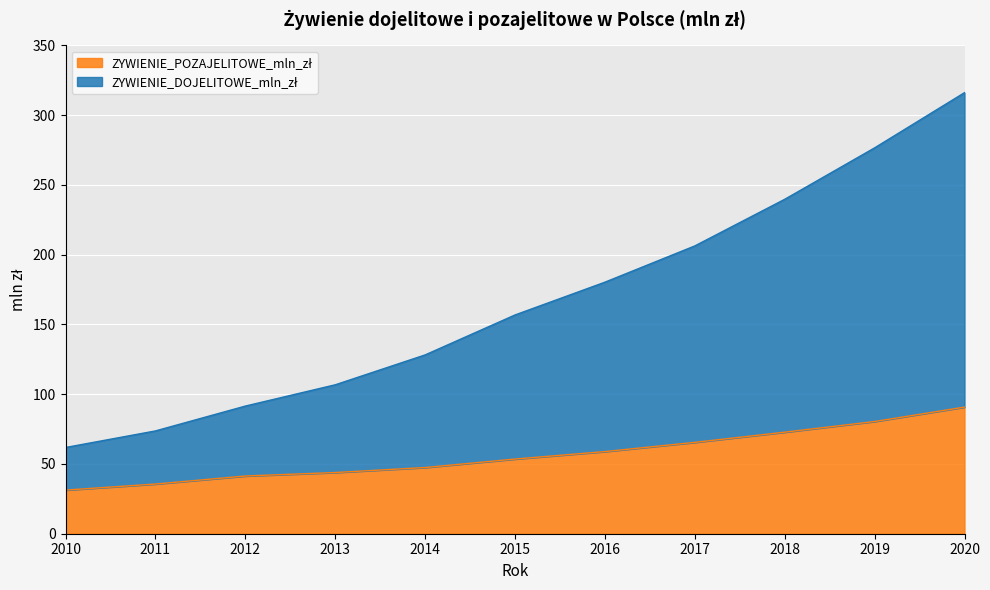

What value does the ZYWIENIE_DOJELITOWE_mln_zł series have at 2016?

180.3